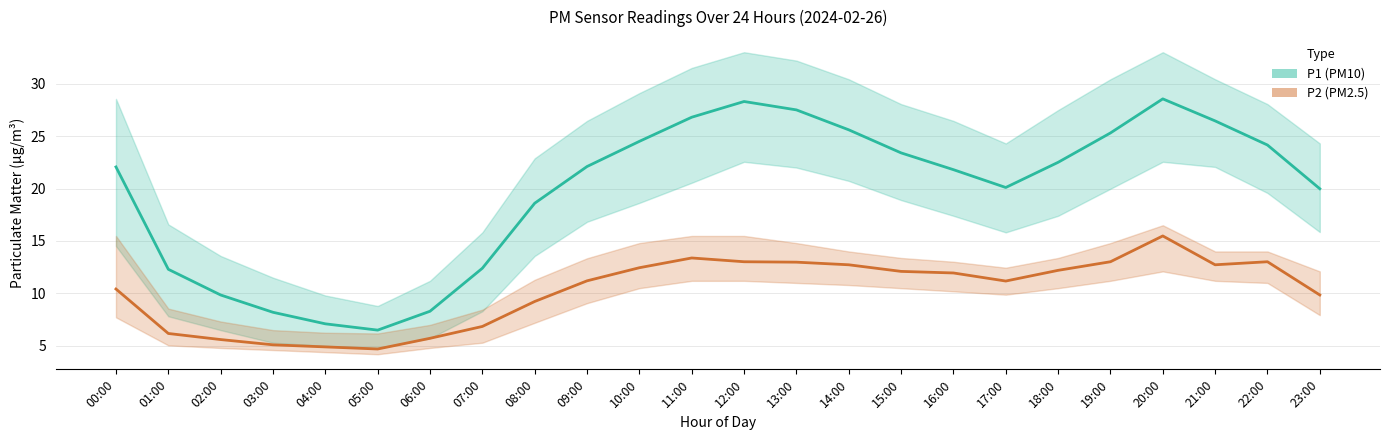

List the series in order of their overall mean, highest first.

P1 (PM10), P2 (PM2.5)